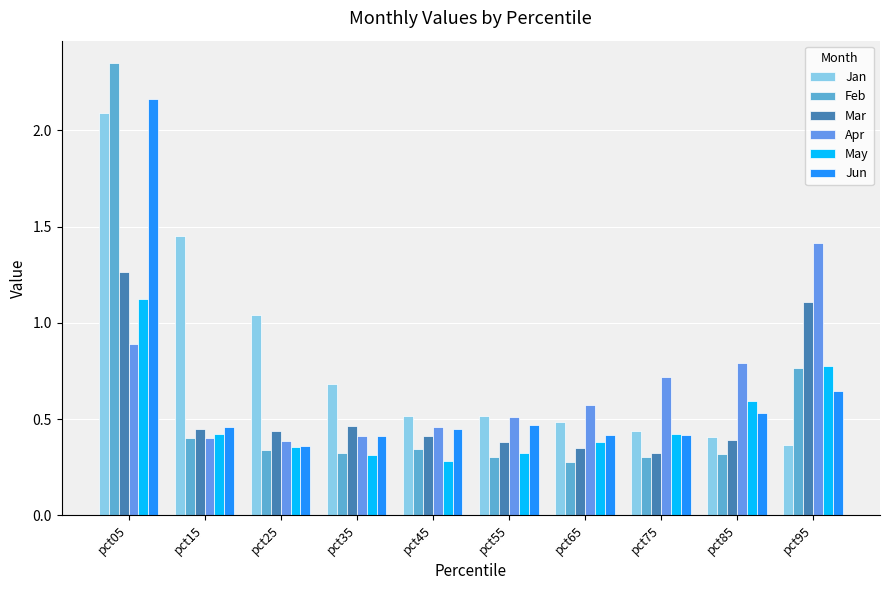

Count the number of categories in the chart.

10